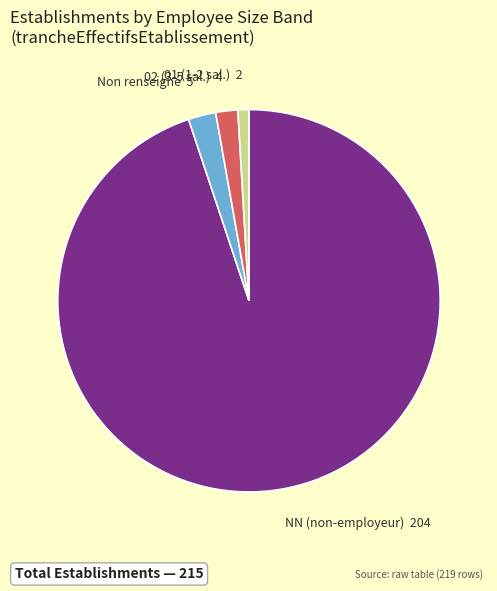

Is there any slice that represents more than half of the pie?

Yes